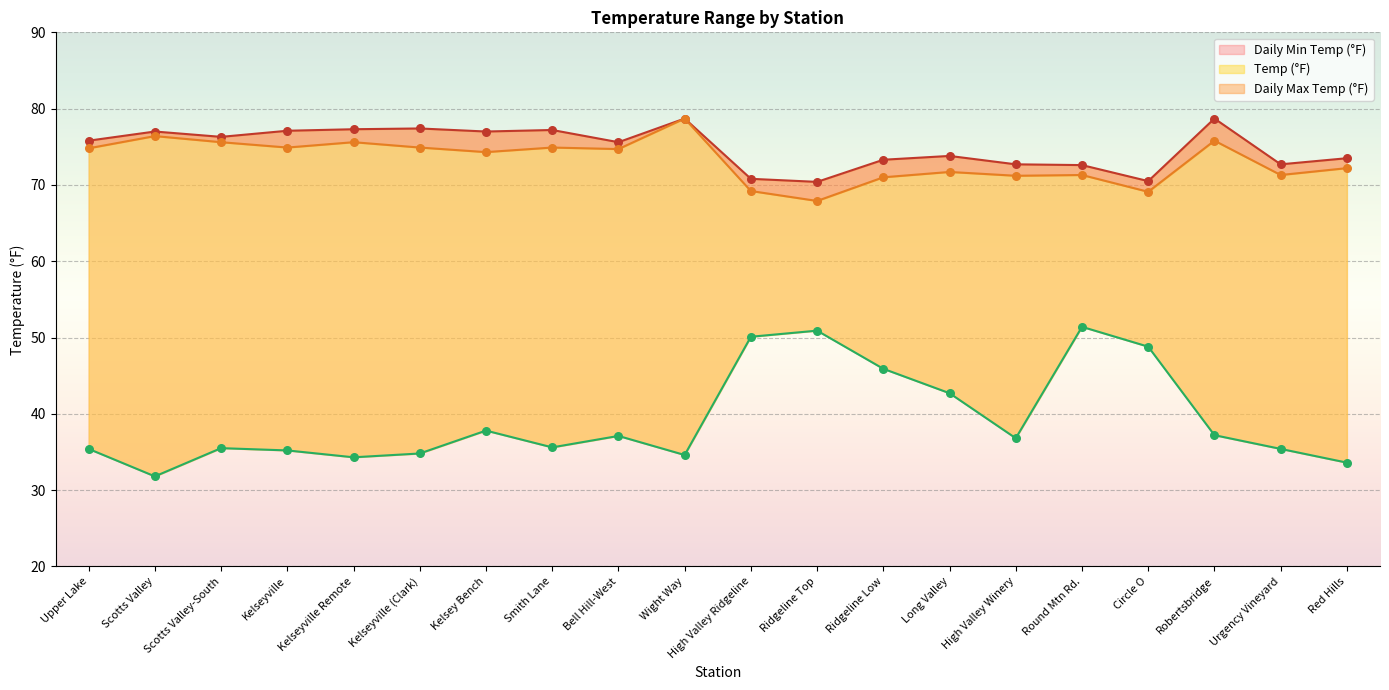

What are all the series names shown in the legend?

Daily Min Temp (°F), Temp (°F), Daily Max Temp (°F)